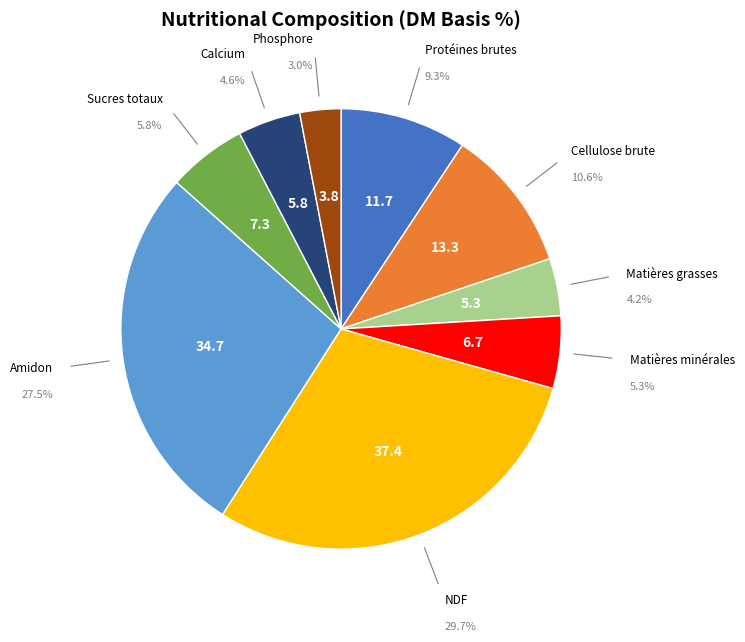

Is there a majority slice in this chart?

No